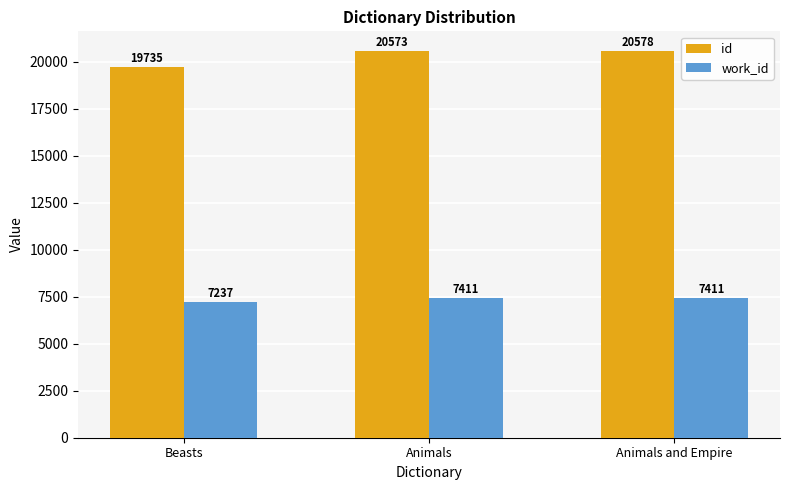

At Animals, list the series in order from smallest to largest.

work_id, id